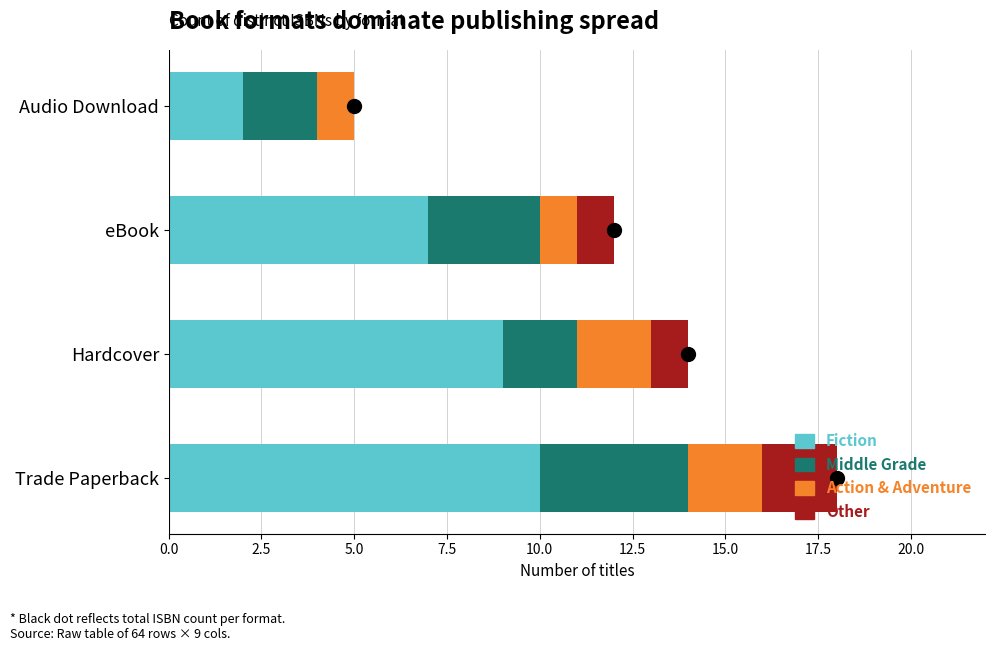

Is the value of Action & Adventure at Audio Download greater than the value of Fiction at Hardcover?

No